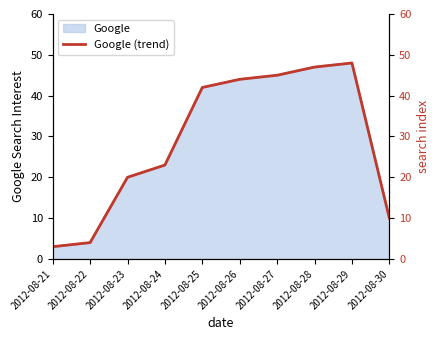

Where does the data first go above 42?

2012-08-26